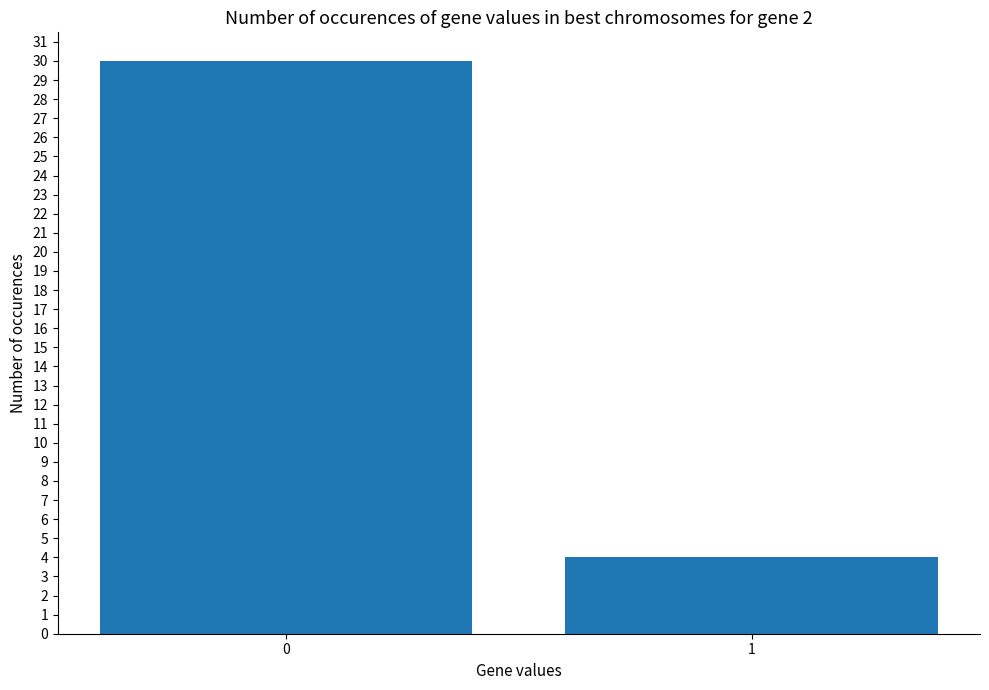

Count the values in the range 4 to 30.

2